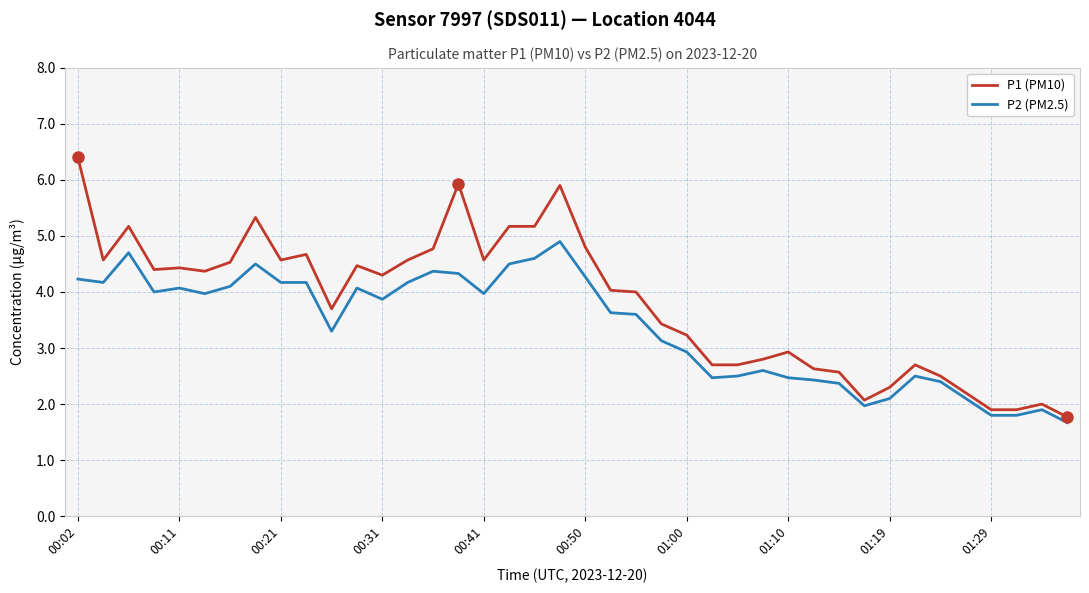

Does the chart have visible grid lines?

Yes